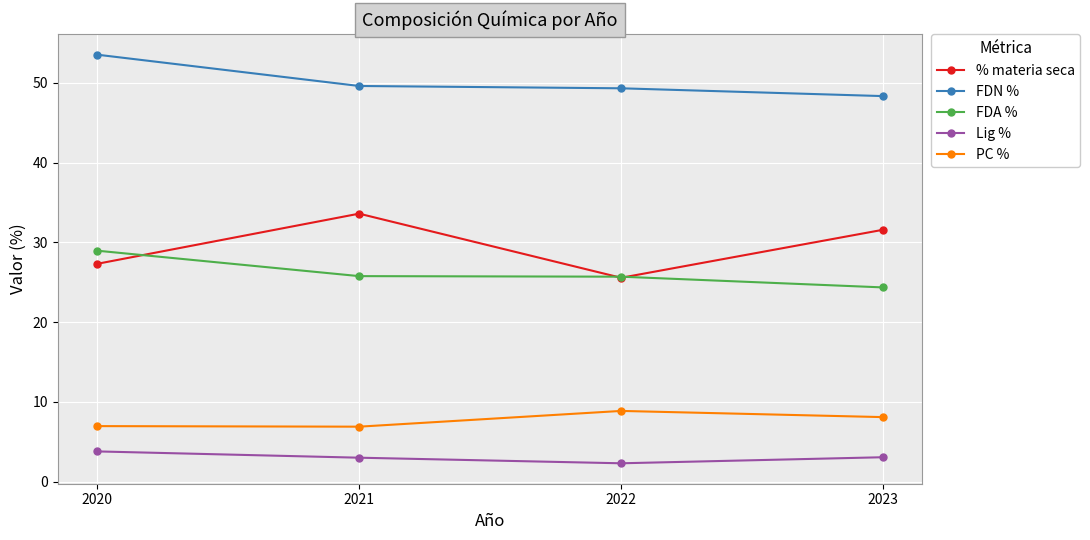

What is the average value of the PC % series?

7.7